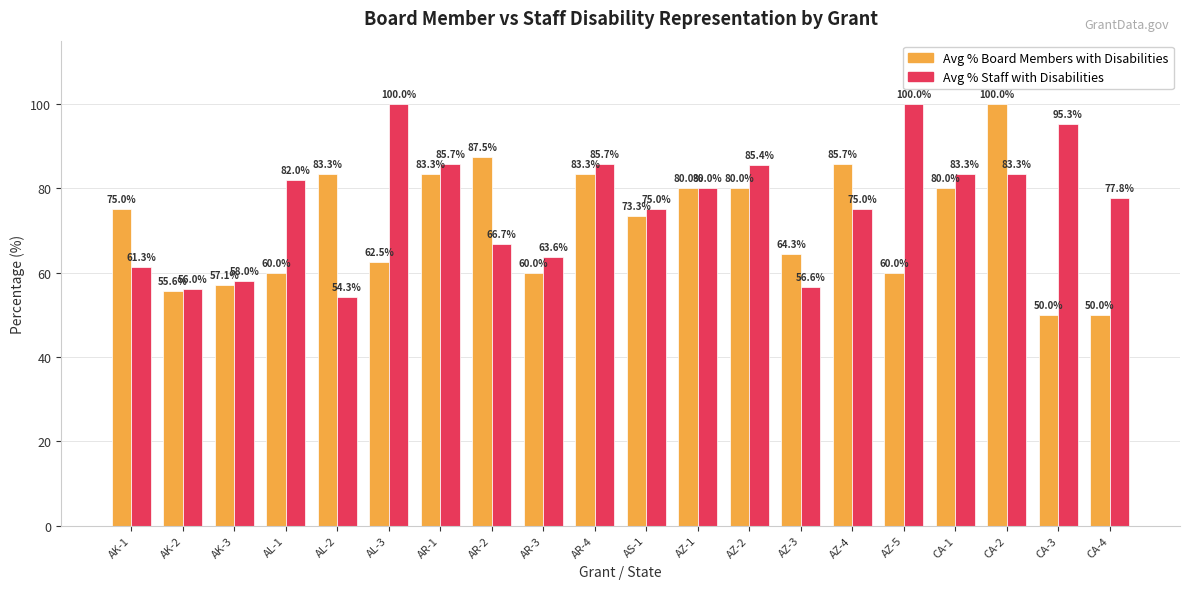

The Avg % Board Members with Disabilities series shows 80.0 at AZ-2. True or false?

True